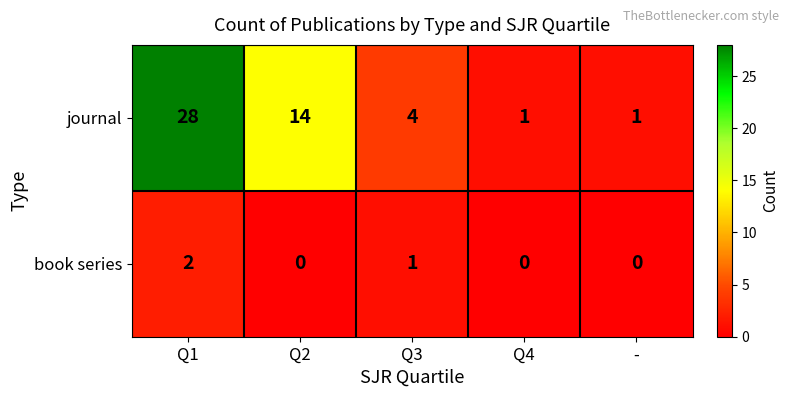

What is the total value across all series at Q3?

5